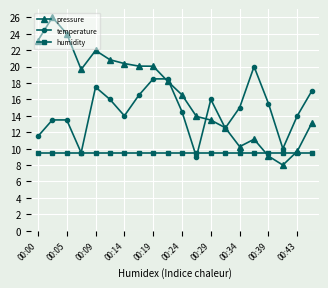

What is the value of the pressure point at the 10th from the left?

18.2